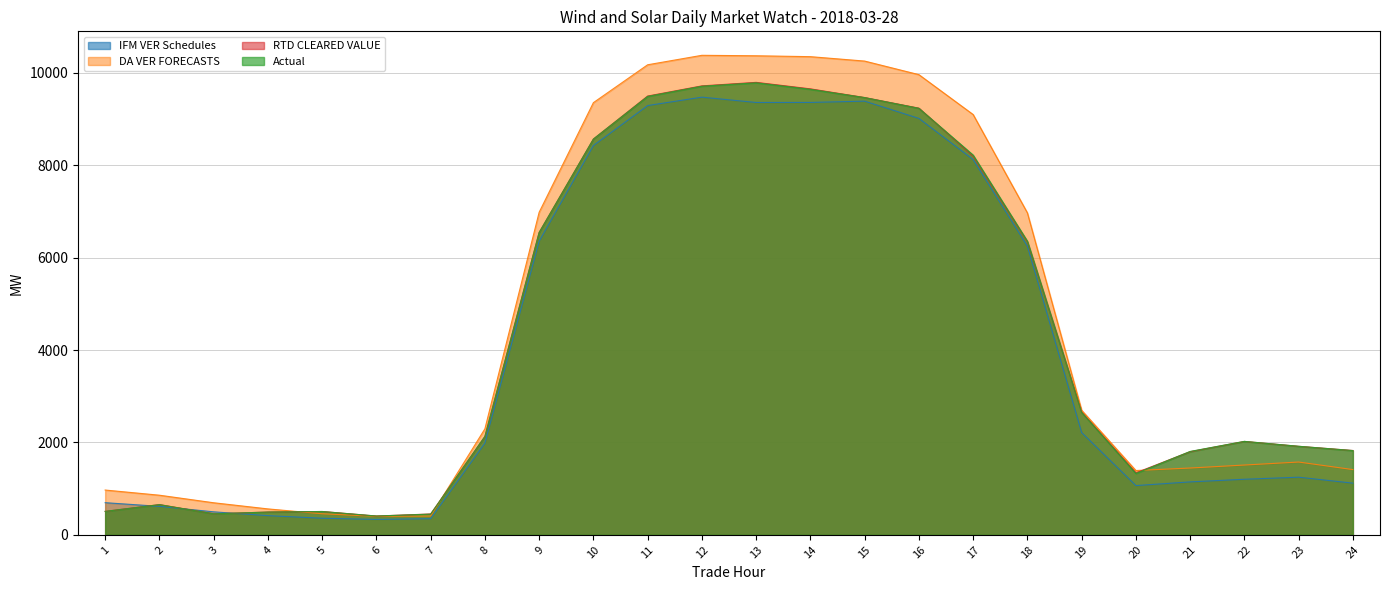

At which label does Actual reach its peak?

13